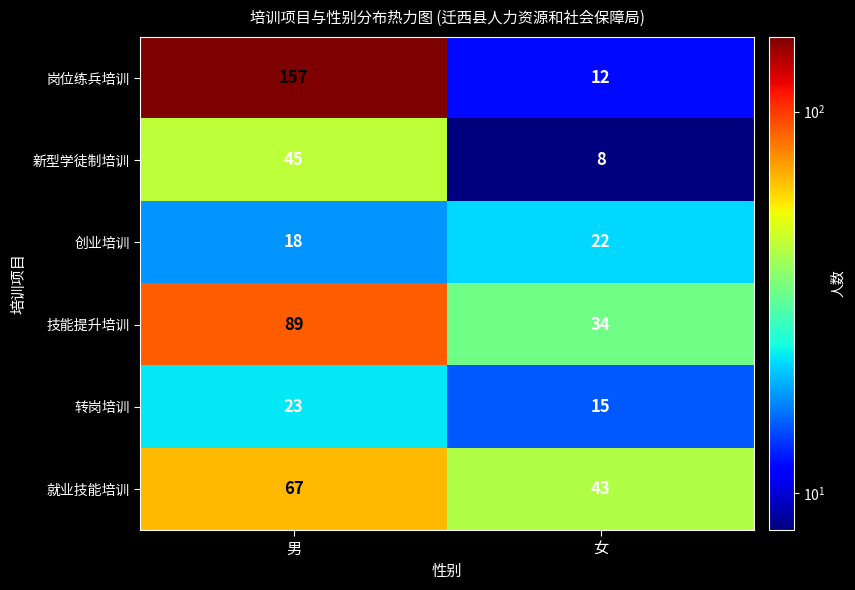

Which series has the largest total across all categories?

岗位练兵培训